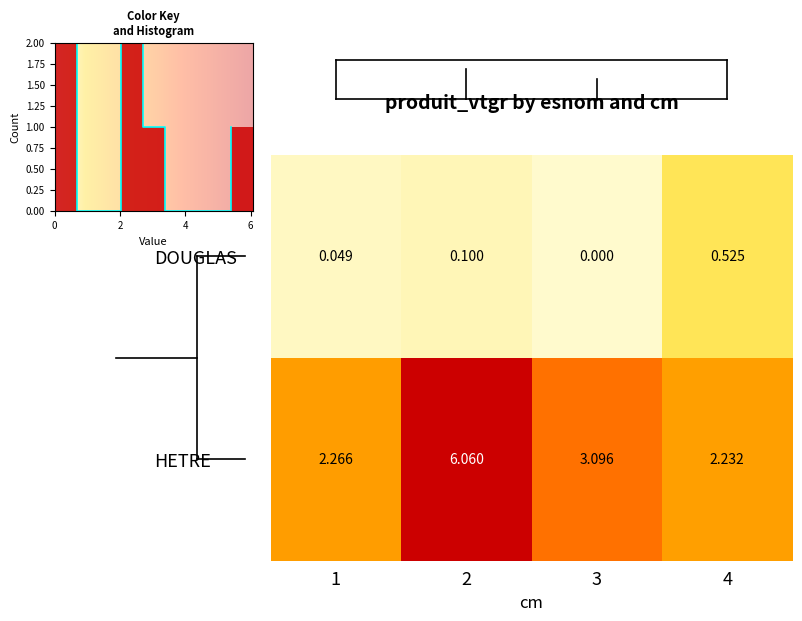

Which label corresponds to the smallest value in the chart?

3